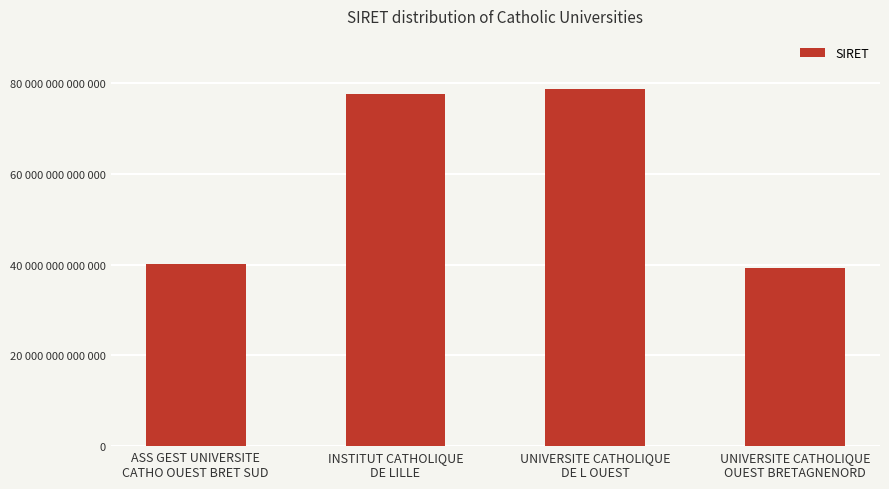

List the labels in order of value, smallest first.

UNIVERSITE CATHOLIQUE
OUEST BRETAGNENORD, ASS GEST UNIVERSITE
CATHO OUEST BRET SUD, INSTITUT CATHOLIQUE
DE LILLE, UNIVERSITE CATHOLIQUE
DE L OUEST